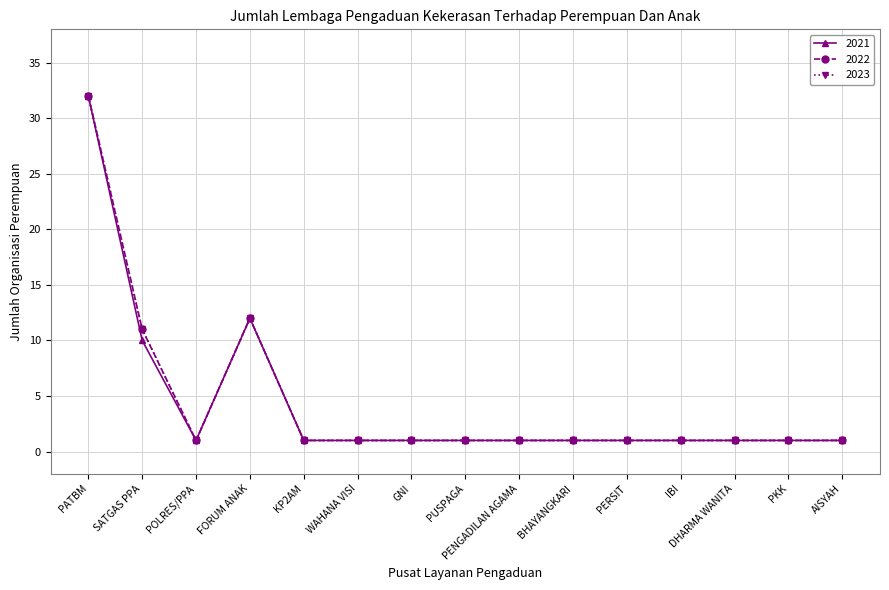

At which label does 2022 reach its minimum?

POLRES/PPA